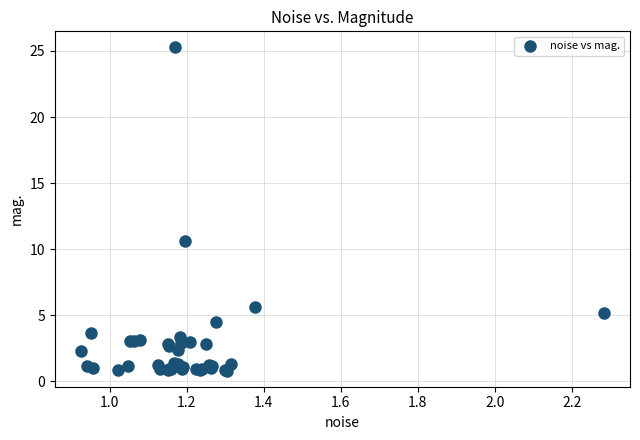

What Y value in the scatter plot is closest to 13?

10.6